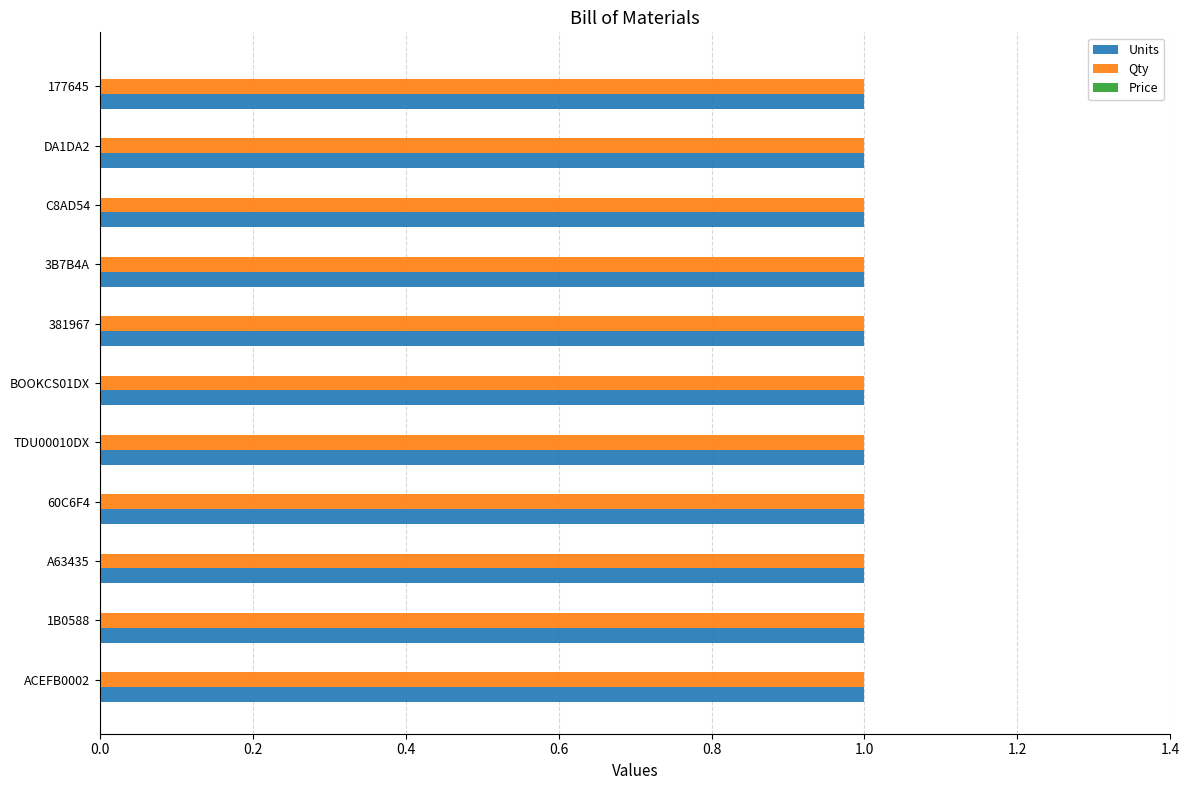

What is the sum of all Qty values?

11